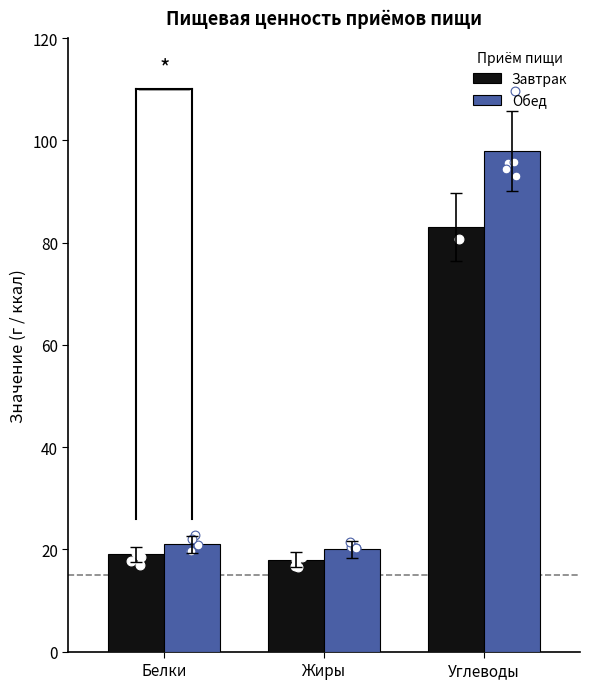

Is the value of Обед at Жиры greater than the value of Завтрак at Жиры?

Yes